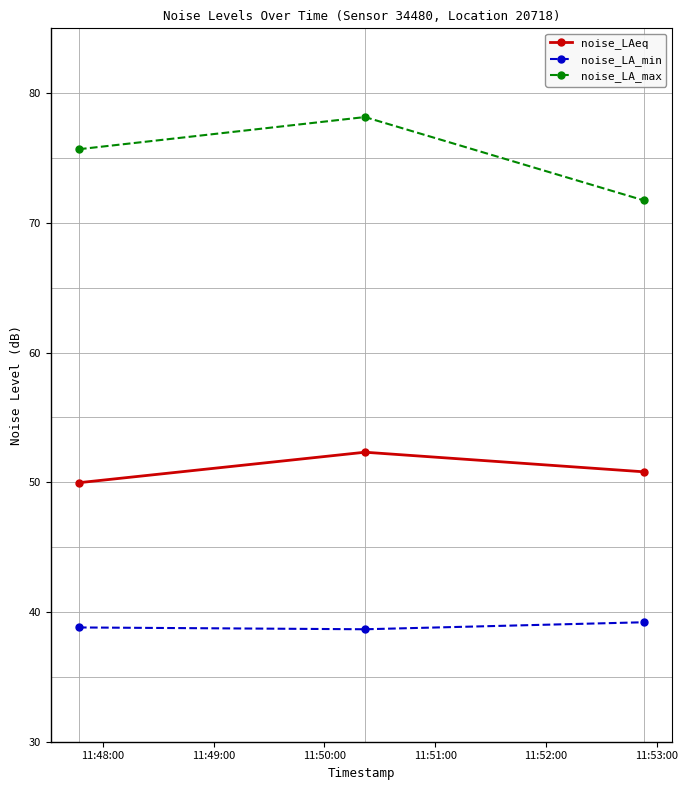

What is the difference between the maximum and minimum values in the noise_LA_min series?

0.5